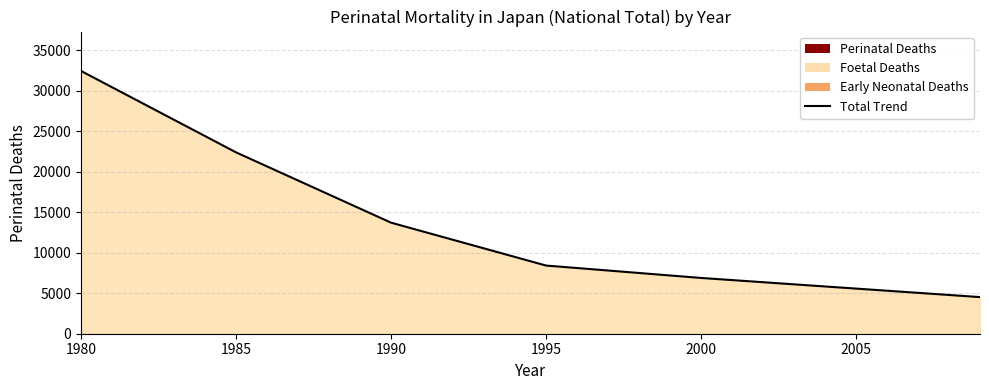

What is the sum of the values at 1990 and 1980?

46126